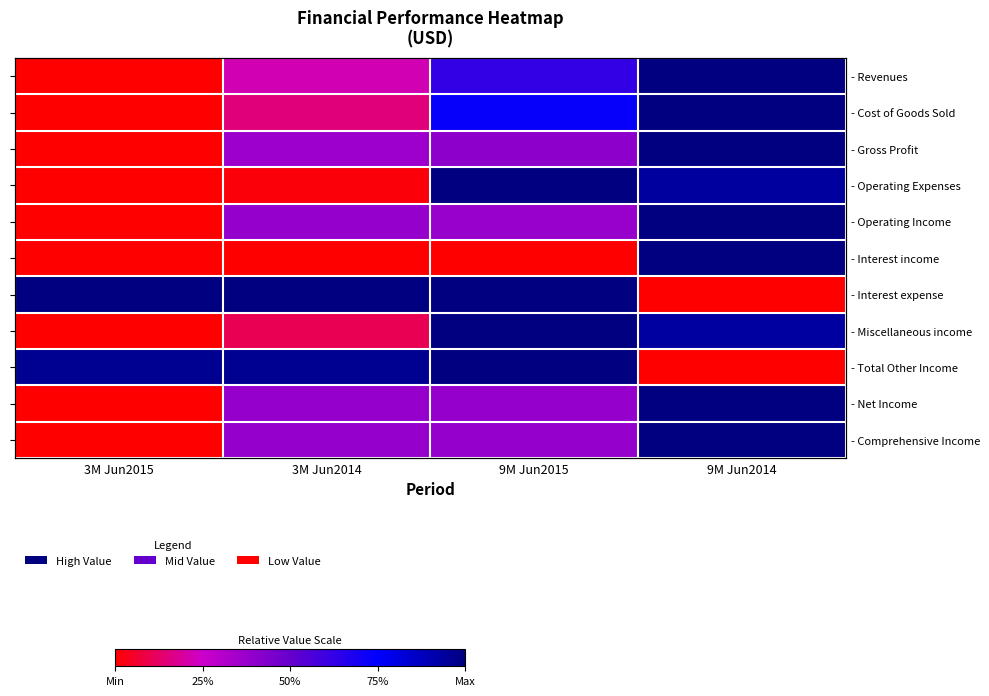

The value of - Comprehensive Income at 3M Jun2014 is 0.4. True or false?

True